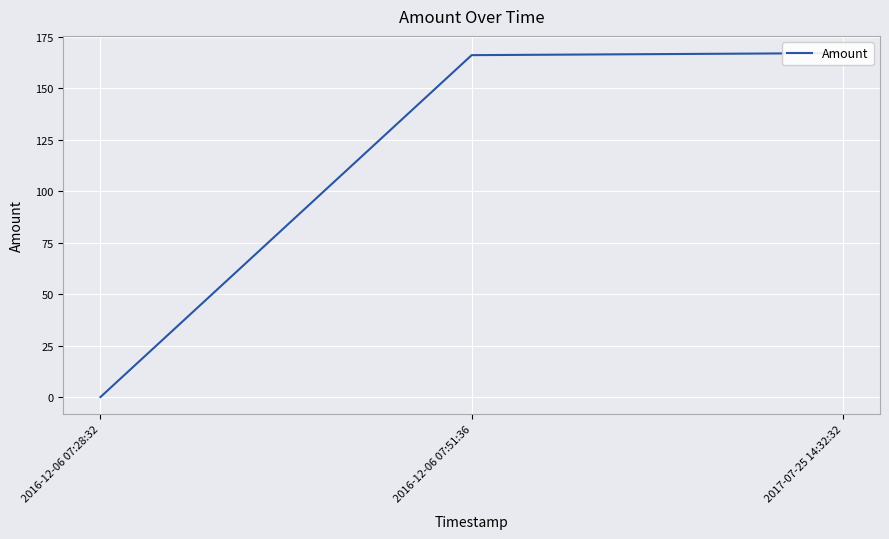

True or false: the data shows 224 at 2017-07-25 14:32:32.

False